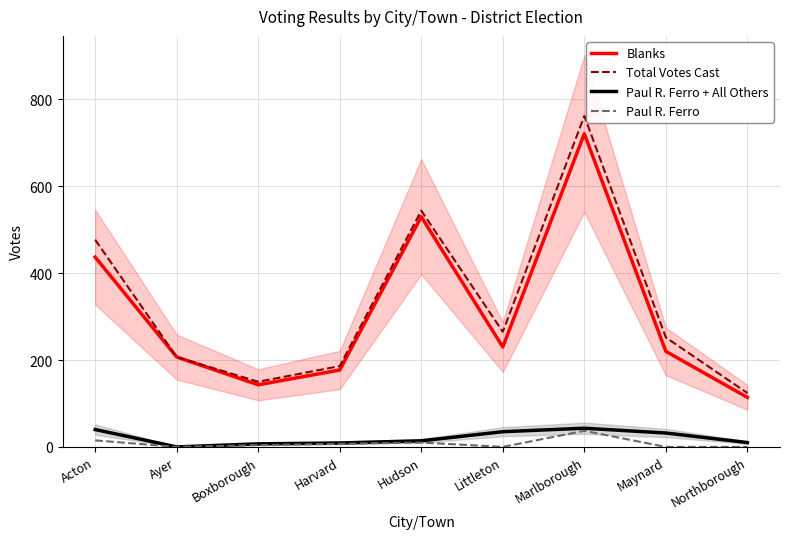

True or false: Paul R. Ferro + All Others and Total Votes Cast intersect in this chart.

False